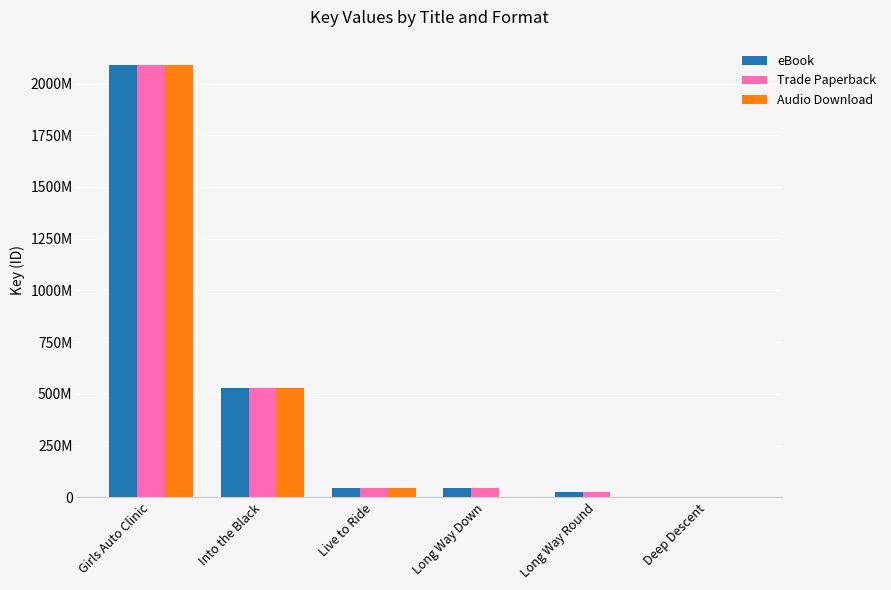

Are the bars grouped side by side (vs. stacked)?

Yes